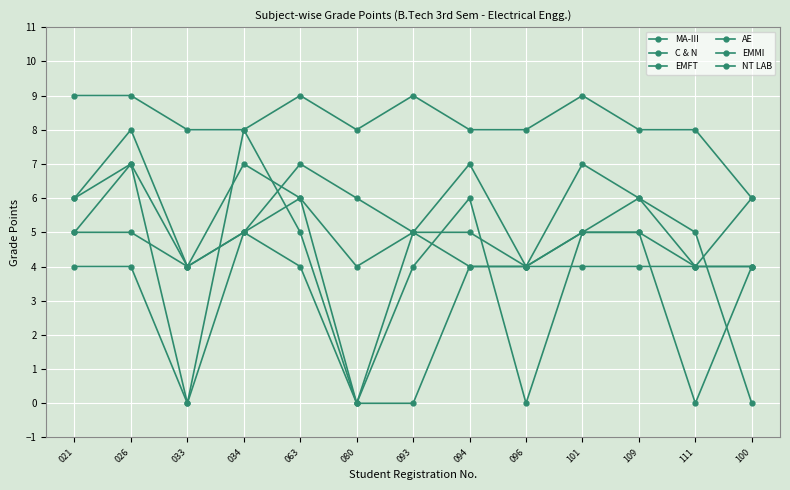

Reading left to right, what are all the values shown in this chart?

MA-III: 021=4	026=4	033=0	034=5	063=4	080=0	093=0	094=4	096=4	101=4	109=4	111=4	100=6
C & N: 021=6	026=7	033=0	034=8	063=5	080=0	093=5	094=5	096=4	101=5	109=5	111=0	100=4
EMFT: 021=6	026=8	033=4	034=5	063=7	080=6	093=5	094=7	096=4	101=7	109=6	111=4	100=4
AE: 021=5	026=7	033=4	034=7	063=6	080=4	093=5	094=4	096=4	101=5	109=5	111=4	100=4
EMMI: 021=5	026=5	033=4	034=5	063=6	080=0	093=4	094=6	096=0	101=5	109=6	111=5	100=0
NT LAB: 021=9	026=9	033=8	034=8	063=9	080=8	093=9	094=8	096=8	101=9	109=8	111=8	100=6